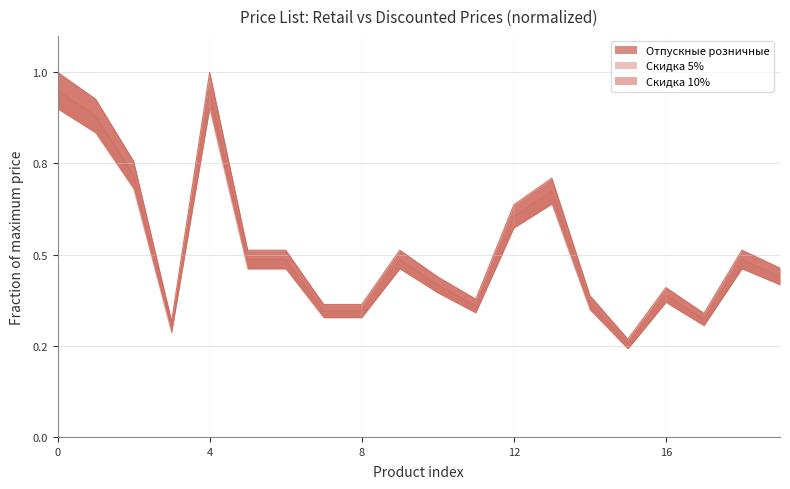

Does the chart have visible grid lines?

Yes